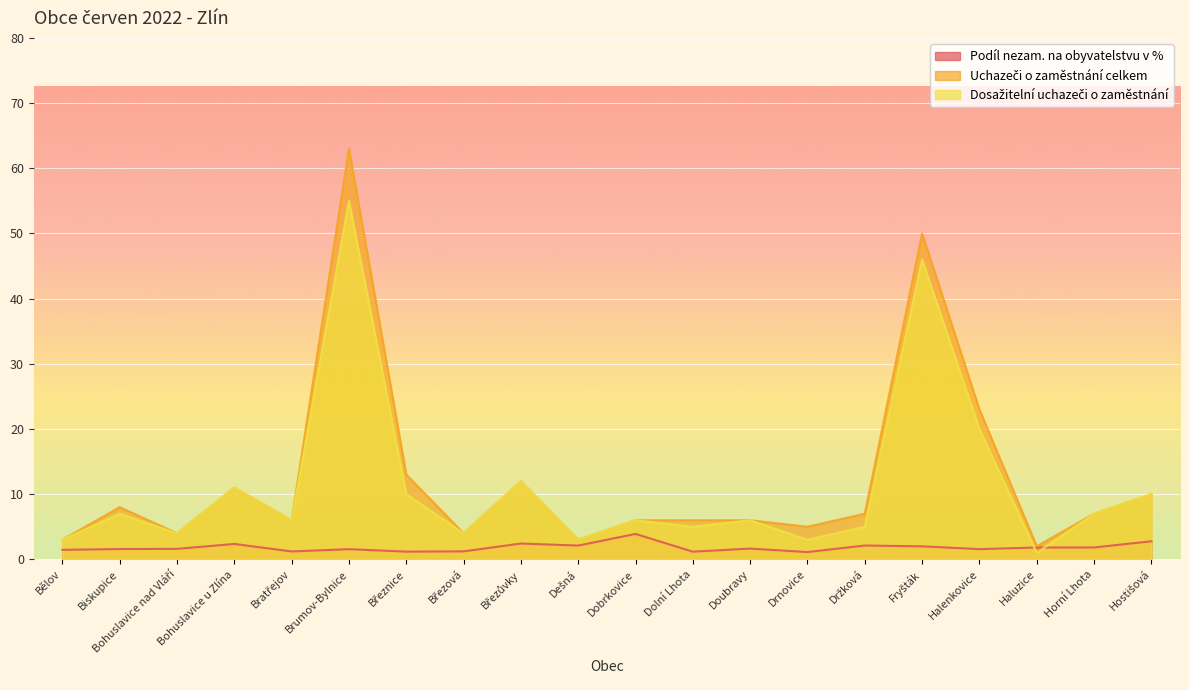

Rank the series at Dešná from highest to lowest value.

Uchazeči o zaměstnání celkem, Dosažitelní uchazeči o zaměstnání, Podíl nezam. na obyvatelstvu v %